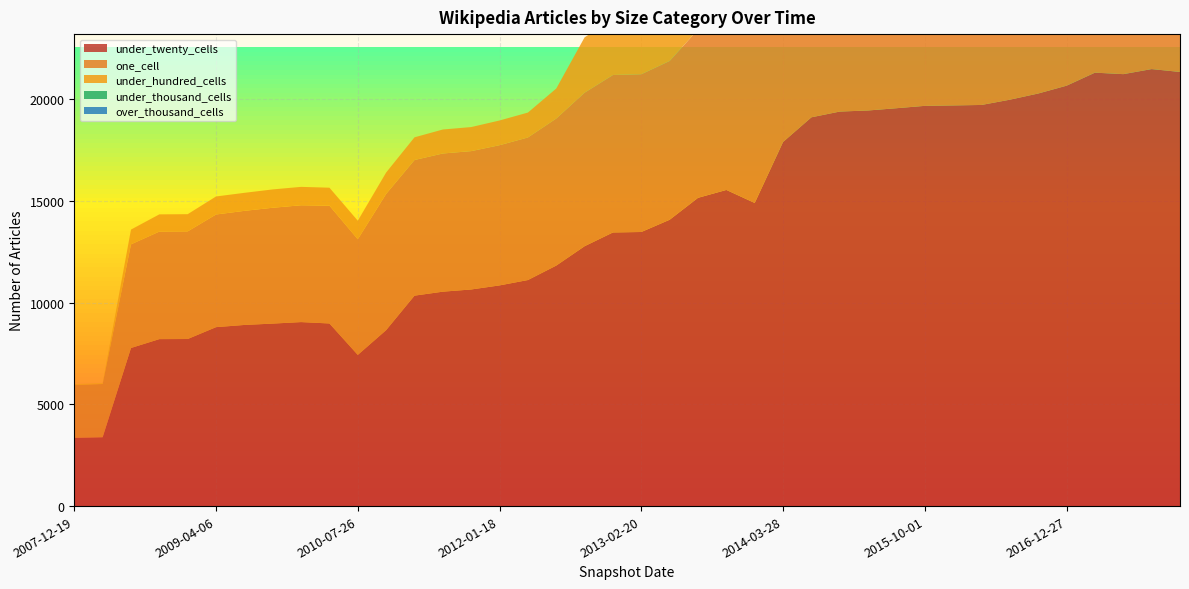

Reading left to right, transcribe all the data shown in this chart.

under_twenty_cells: 3356	3383	7767	8203	8208	8791	8899	8966	9040	8972	7427	8645	10339	10534	10642	10842	11106	11816	12768	13444	13466	14068	15145	15532	14892	17890	19101	19383	19436	19547	19663	19684	19707	19966	20270	20654	21294	21221	21470	21328
one_cell: 2594	2615	5091	5283	5287	5535	5606	5691	5739	5788	5682	6692	6663	6789	6797	6888	7003	7224	7542	7736	7750	7801	8268	8525	8275	8959	9706	9888	9970	9993	10091	10072	10091	10082	10172	10503	10705	10665	10844	10727
under_hundred_cells: 42	42	726	846	846	885	885	901	904	882	911	1051	1115	1178	1182	1214	1224	1474	2720	2738	2738	2873	3059	3080	2084	2176	3771	4189	4220	4251	4138	4140	4312	4466	4555	4959	5097	5086	5165	5247
under_thousand_cells: 0	0	0	0	0	0	0	0	0	0	0	0	0	0	0	0	0	0	0	0	0	0	0	0	0	0	0	0	0	0	0	0	0	0	0	0	0	0	0	0
over_thousand_cells: 0	0	0	0	0	0	0	0	0	0	0	0	0	0	0	0	0	0	0	0	0	0	0	0	0	0	0	0	0	0	0	0	0	0	0	0	0	0	0	0